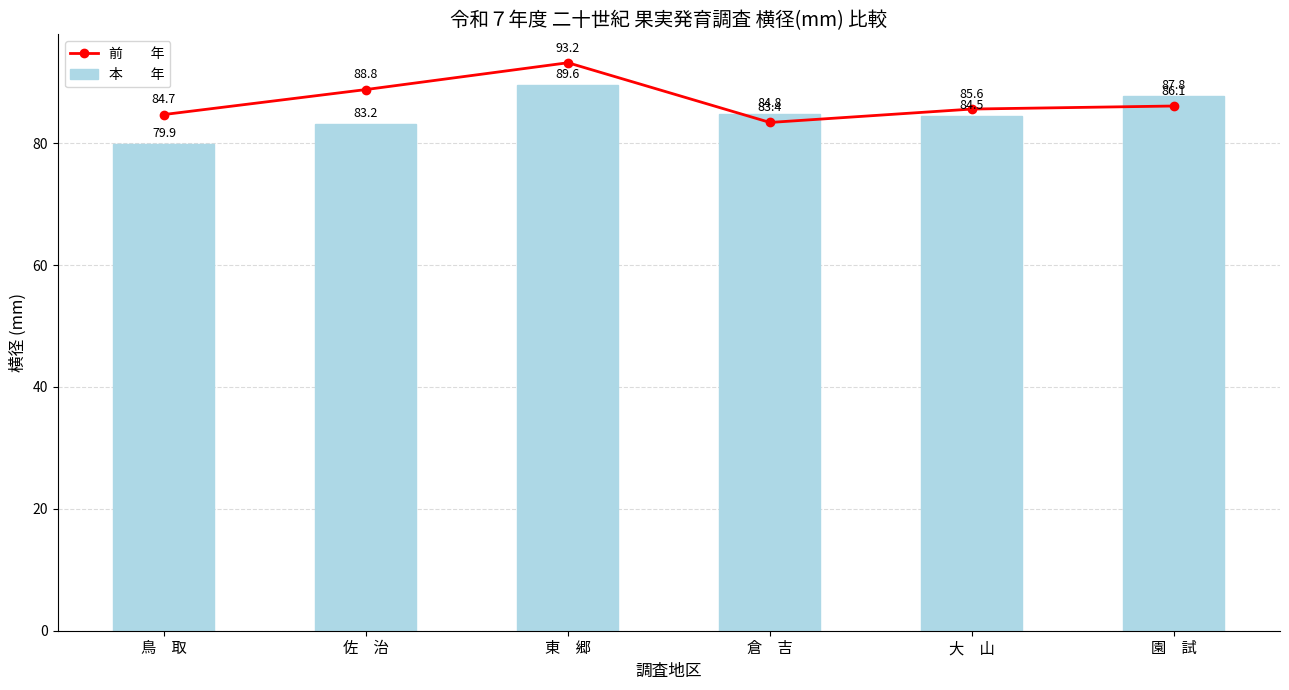

Rank the series by their maximum value, from highest to lowest.

前　　年, 本　　年